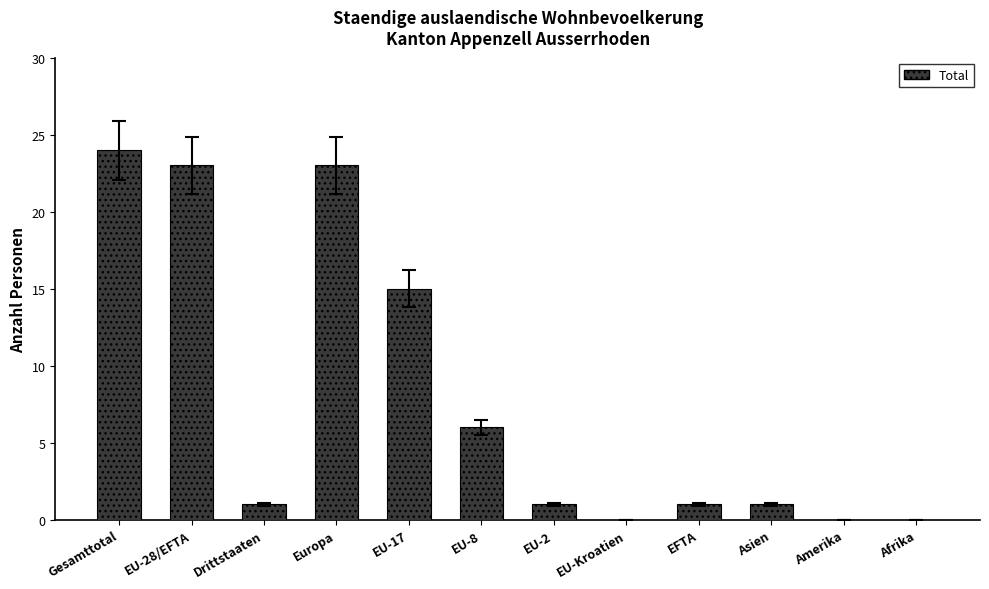

What is the sum of all values?

95